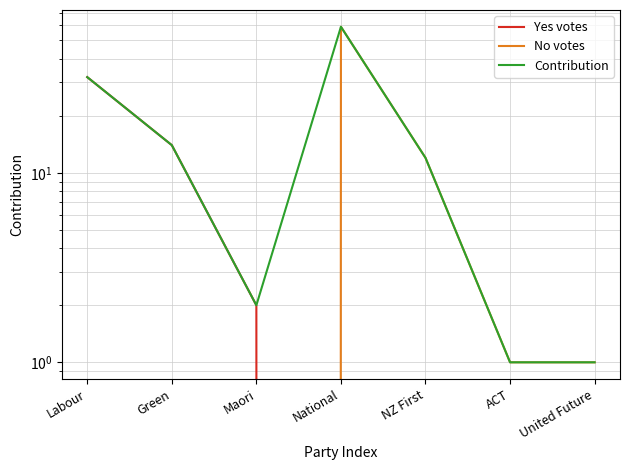

Reading left to right, what are all the values shown in this chart?

Yes votes: 32	14	2	0	0	0	0
No votes: 0	0	0	59	12	1	1
Contribution: 32	14	2	59	12	1	1